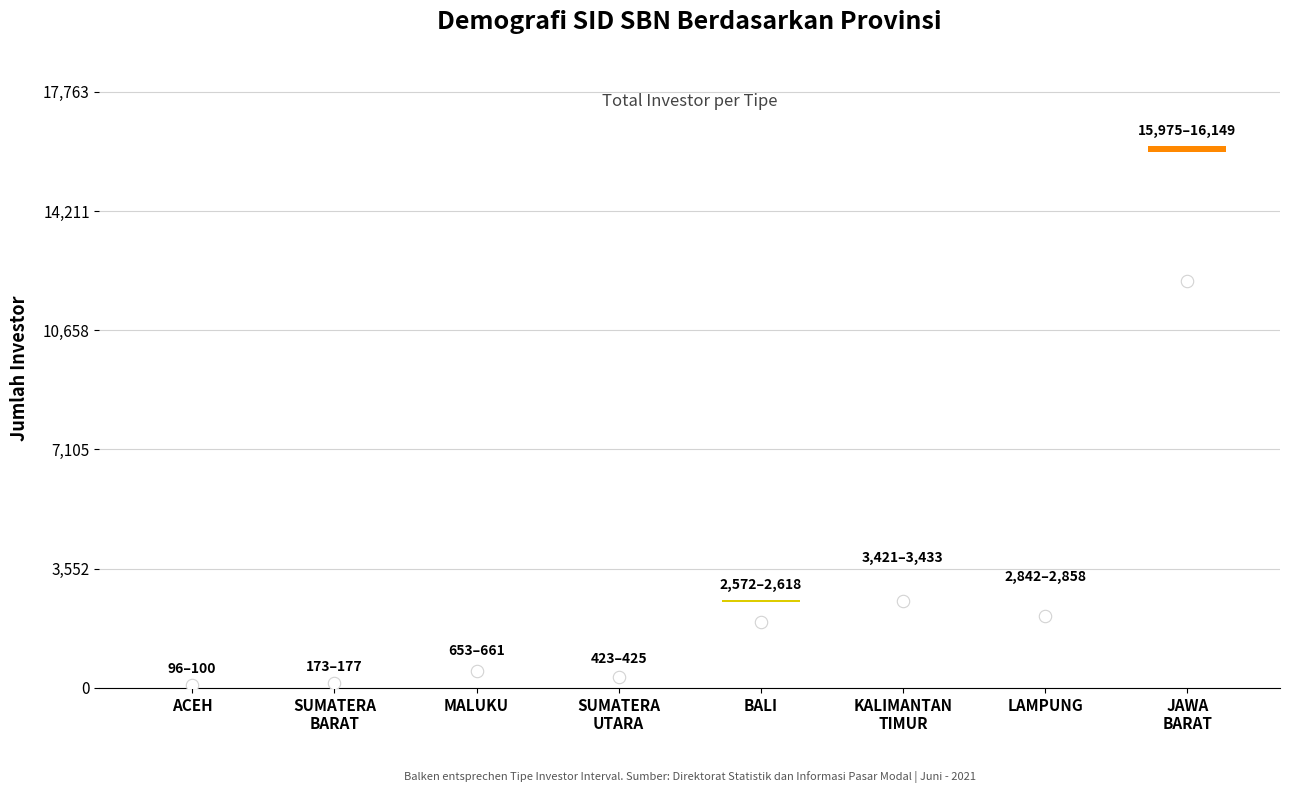

At which category is the sum across all series the highest?

JAWA BARAT